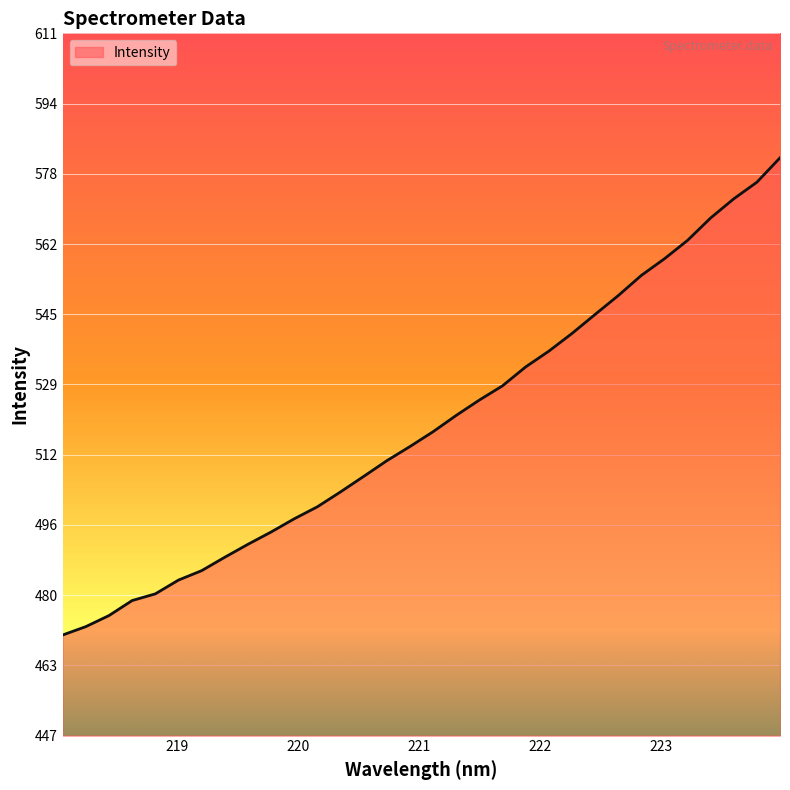

Reading left to right, transcribe all the data shown in this chart.

470.2	472.2	474.8	478.3	479.8	483.1	485.3	488.4	491.4	494.3	497.4	500.2	503.7	507.3	511.0	514.3	517.7	521.5	525.1	528.5	532.9	536.5	540.7	545.1	549.5	554.2	558.1	562.4	567.7	572.1	576.0	581.7